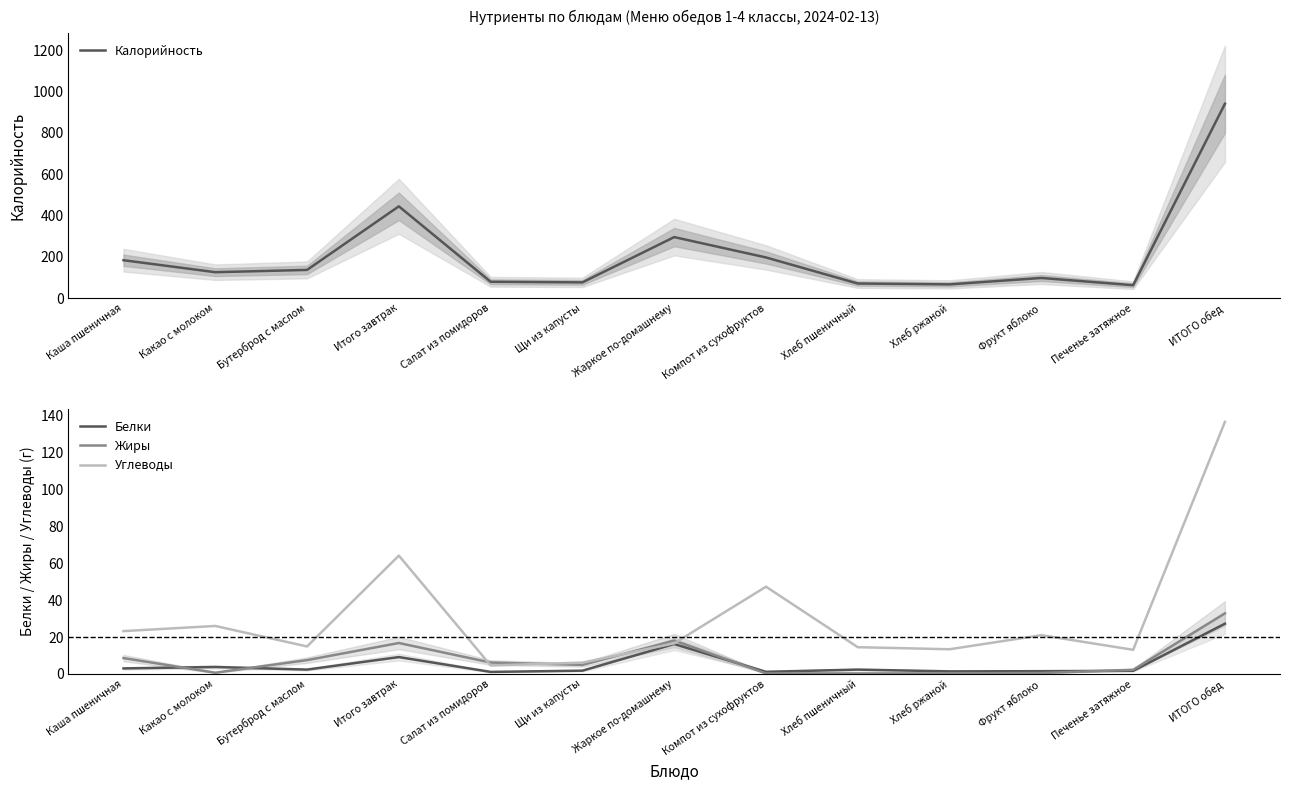

True or false: Жиры and Калорийность cross at least once.

False